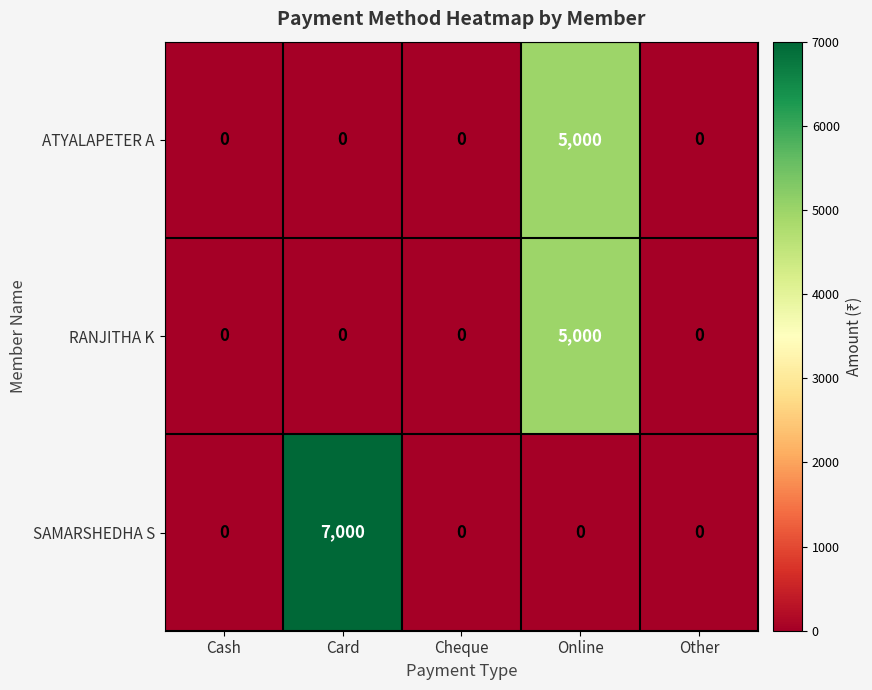

Reading left to right, list all the values displayed in this chart.

ATYALAPETER A: 0	0	0	5000	0
RANJITHA K: 0	0	0	5000	0
SAMARSHEDHA S: 0	7000	0	0	0